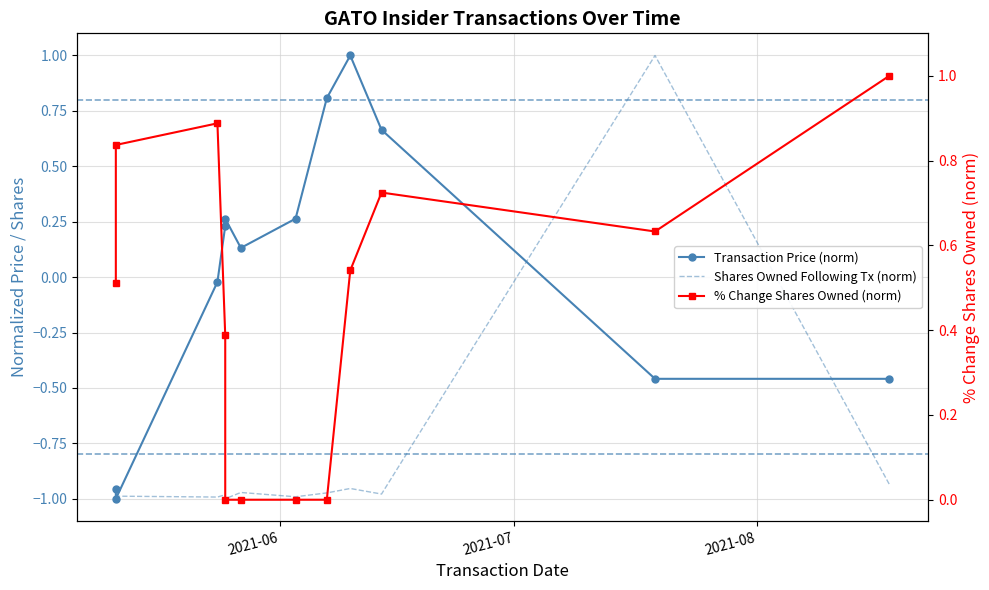

What is the sum of the transactionPricePerShare values at 2021-05-25 and 2021-06-07?

1.0